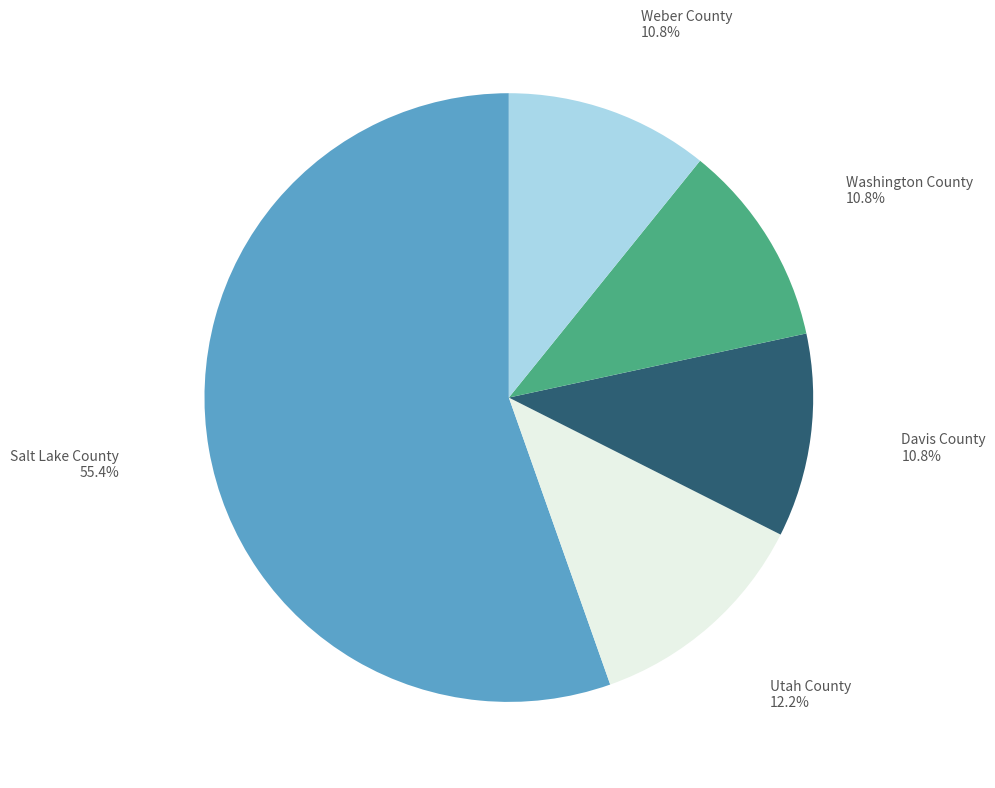

Does any single category account for the majority?

Yes